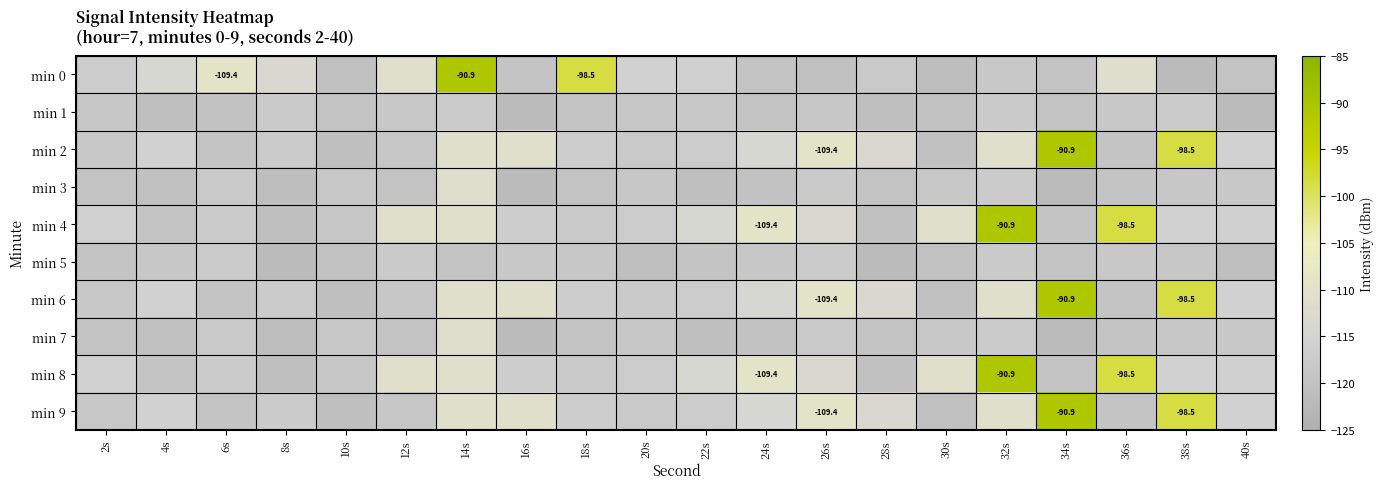

At which label does min 4 first exceed -115?

12s